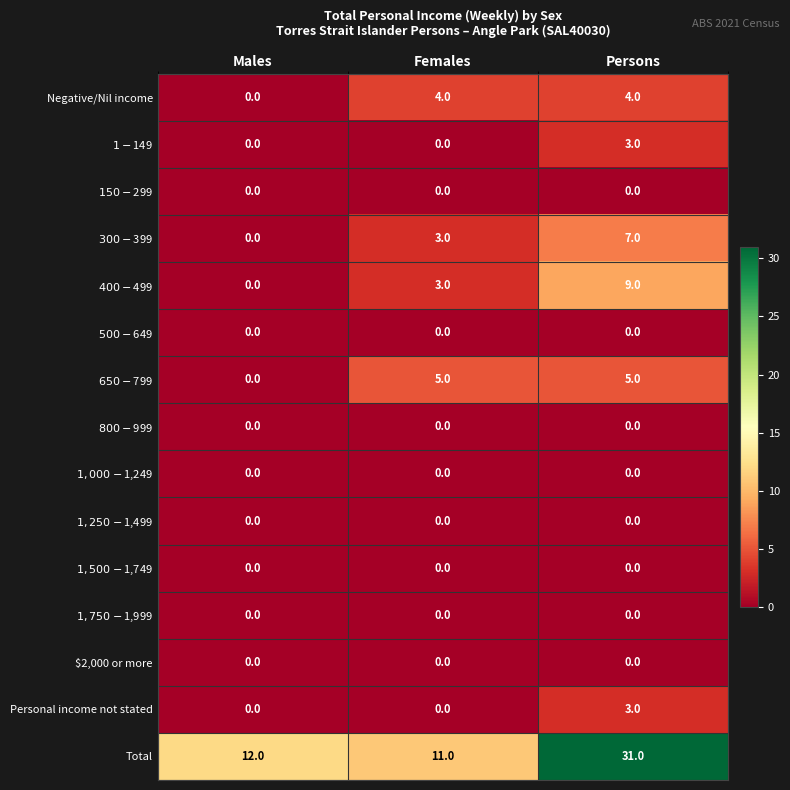

At which label does Total reach its minimum?

Females